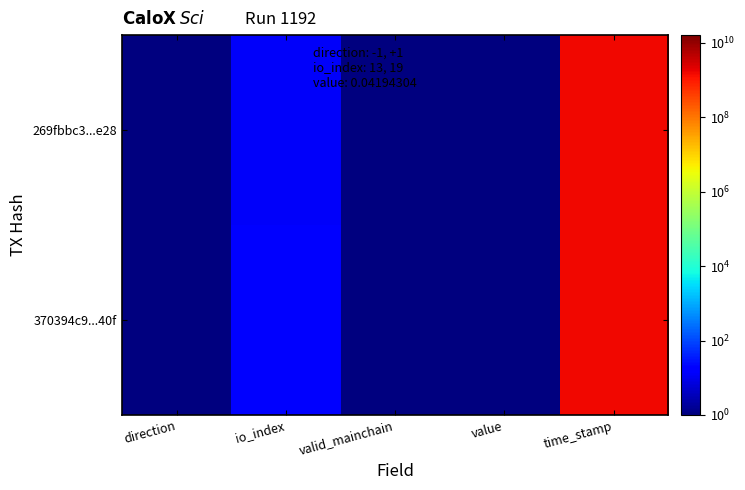

Rank the series at valid_mainchain from highest to lowest value.

269fbbc3...e28, 370394c9...40f